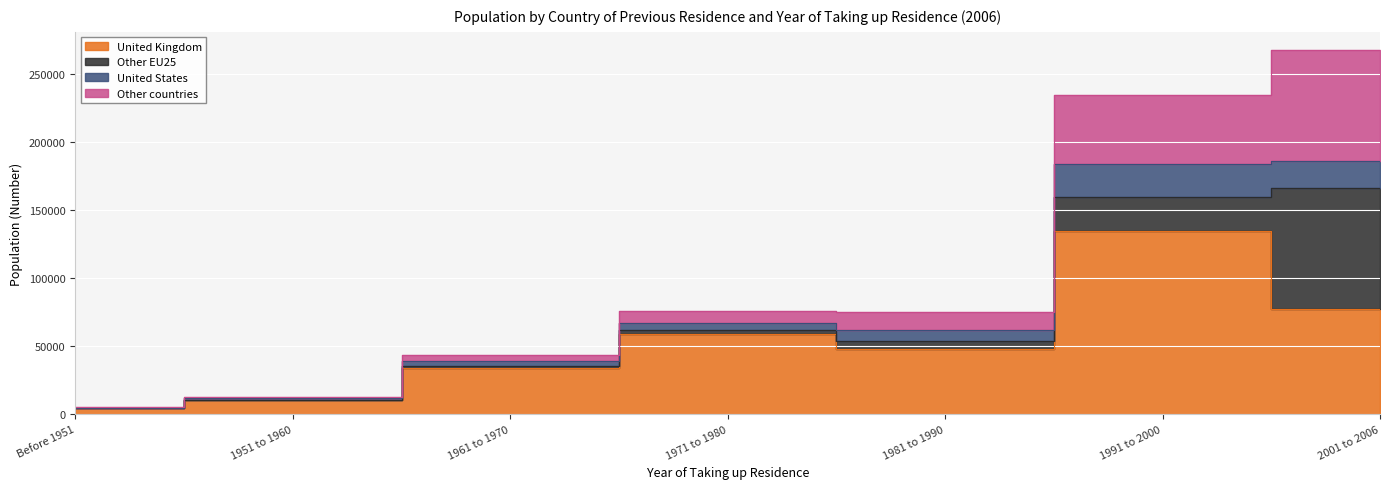

Reading left to right, what are all the values shown in this chart?

United Kingdom: Before 1951=4084	1951 to 1960=10131	1961 to 1970=33851	1971 to 1980=58548	1981 to 1990=47985	1991 to 2000=134898	2001 to 2006=77460
Other EU25: Before 1951=152	1951 to 1960=344	1961 to 1970=1277	1971 to 1980=3020	1981 to 1990=5837	1991 to 2000=24388	2001 to 2006=88747
United States: Before 1951=436	1951 to 1960=983	1961 to 1970=4038	1971 to 1980=5185	1981 to 1990=8143	1991 to 2000=24970	2001 to 2006=19661
Other countries: Before 1951=557	1951 to 1960=1198	1961 to 1970=4481	1971 to 1980=9308	1981 to 1990=13202	1991 to 2000=50044	2001 to 2006=81826